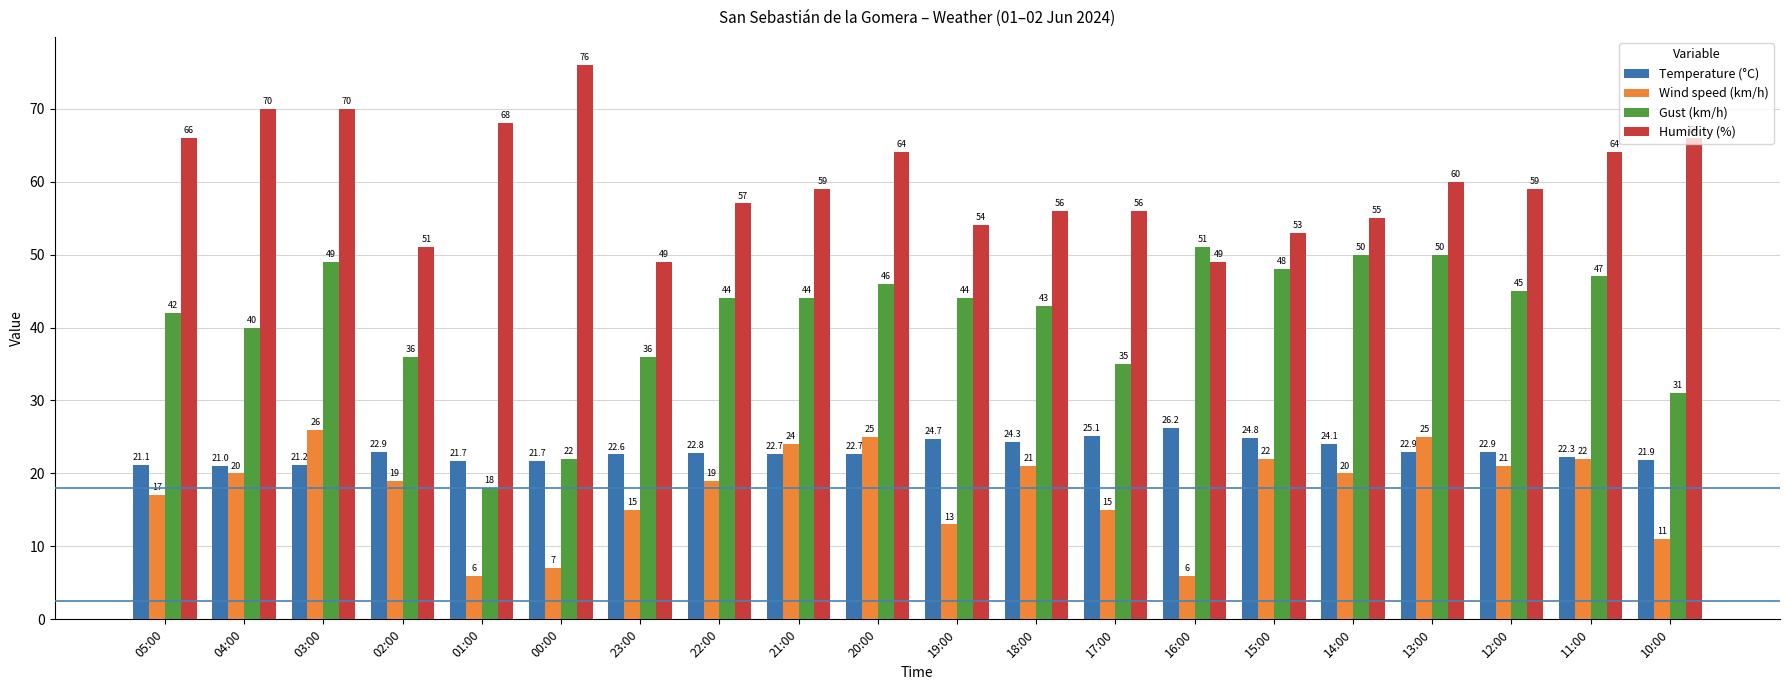

Reading left to right, extract all data points from this chart.

Temperature (°C): 05:00=21.1	04:00=21.0	03:00=21.2	02:00=22.9	01:00=21.7	00:00=21.7	23:00=22.6	22:00=22.8	21:00=22.7	20:00=22.7	19:00=24.7	18:00=24.3	17:00=25.1	16:00=26.2	15:00=24.8	14:00=24.1	13:00=22.9	12:00=22.9	11:00=22.3	10:00=21.9
Wind speed (km/h): 05:00=17.0	04:00=20.0	03:00=26.0	02:00=19.0	01:00=6.0	00:00=7.0	23:00=15.0	22:00=19.0	21:00=24.0	20:00=25.0	19:00=13.0	18:00=21.0	17:00=15.0	16:00=6.0	15:00=22.0	14:00=20.0	13:00=25.0	12:00=21.0	11:00=22.0	10:00=11.0
Gust (km/h): 05:00=42.0	04:00=40.0	03:00=49.0	02:00=36.0	01:00=18.0	00:00=22.0	23:00=36.0	22:00=44.0	21:00=44.0	20:00=46.0	19:00=44.0	18:00=43.0	17:00=35.0	16:00=51.0	15:00=48.0	14:00=50.0	13:00=50.0	12:00=45.0	11:00=47.0	10:00=31.0
Humidity (%): 05:00=66.0	04:00=70.0	03:00=70.0	02:00=51.0	01:00=68.0	00:00=76.0	23:00=49.0	22:00=57.0	21:00=59.0	20:00=64.0	19:00=54.0	18:00=56.0	17:00=56.0	16:00=49.0	15:00=53.0	14:00=55.0	13:00=60.0	12:00=59.0	11:00=64.0	10:00=66.0